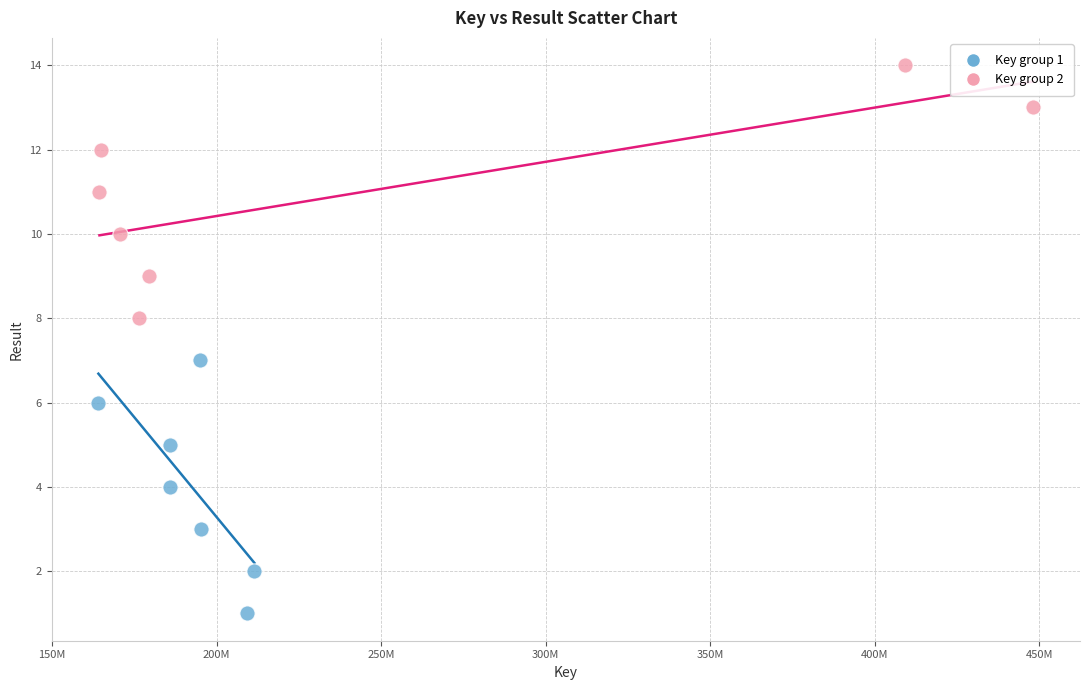

What are all the series names shown in the legend?

Key group 1, Key group 2